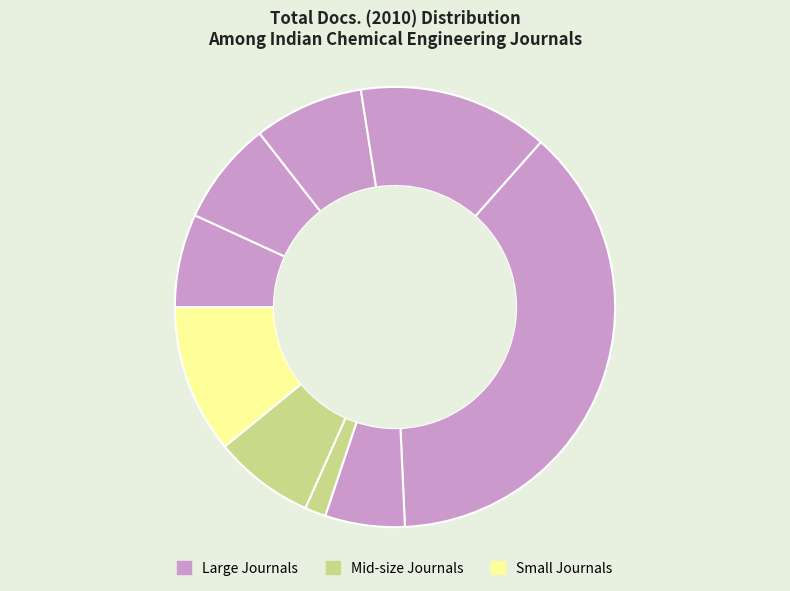

How many slices are in this pie chart?

9